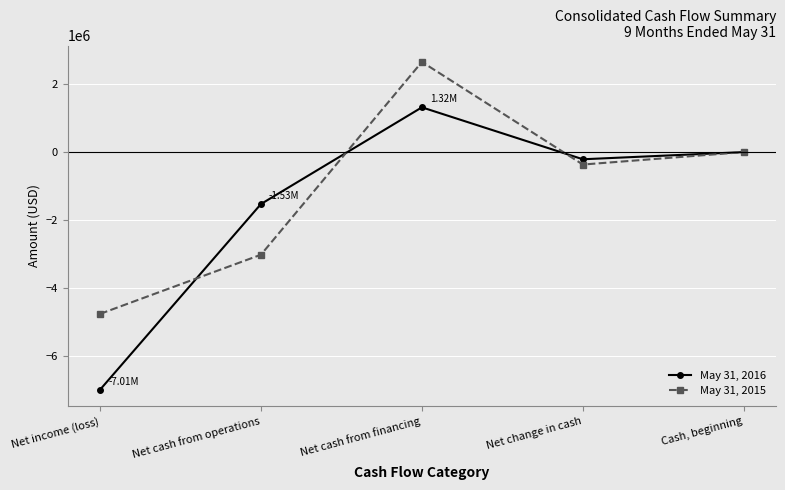

What is the approximate value of May 31, 2015 at Net change in cash?

-367286